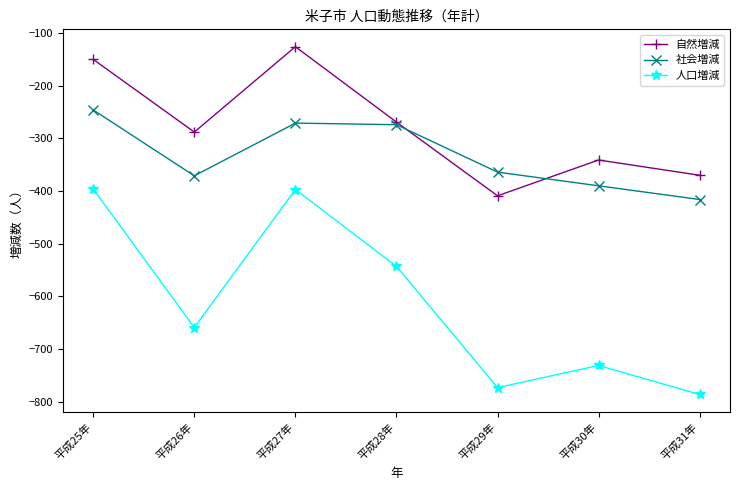

Rank the series at 平成27年 from lowest to highest value.

人口増減, 社会増減, 自然増減